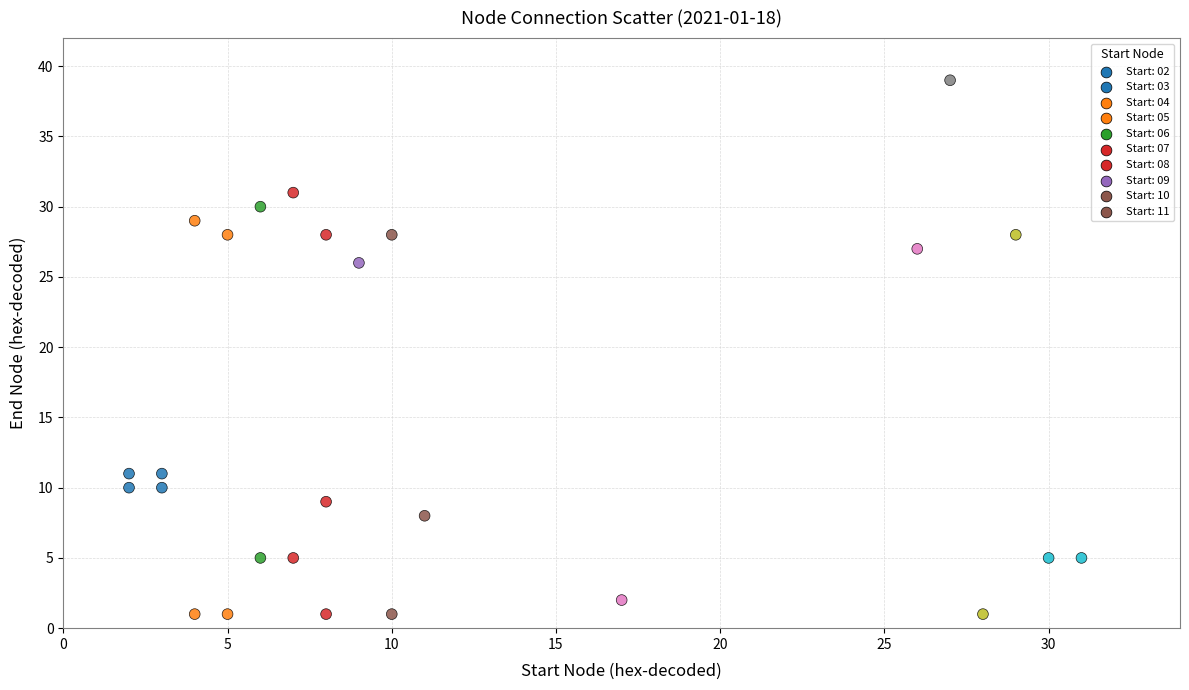

What Y value in the scatter plot is closest to 20?

26